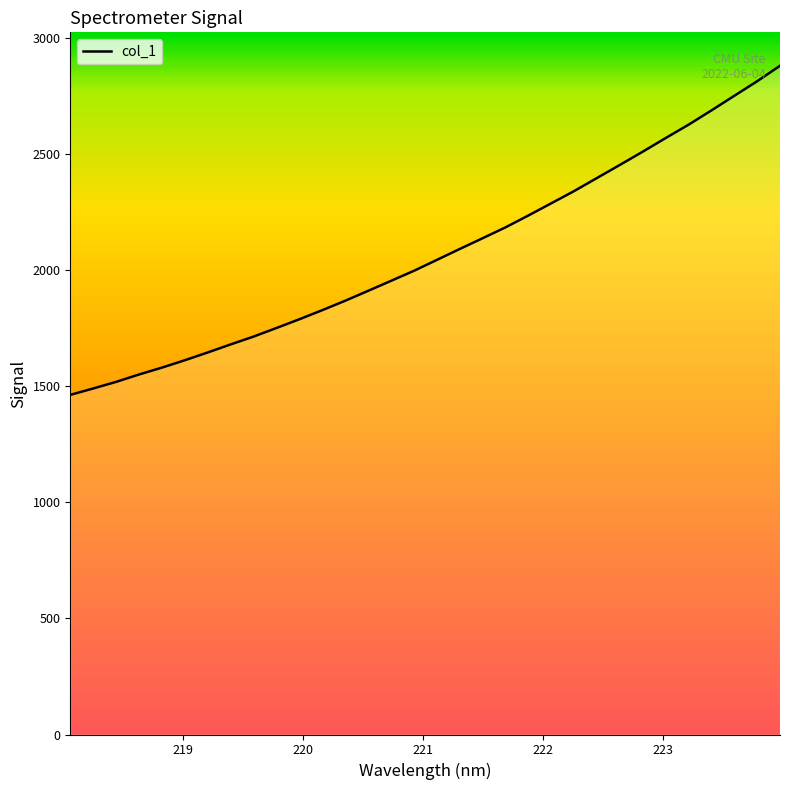

What is the minimum value shown in the chart?

1463.6